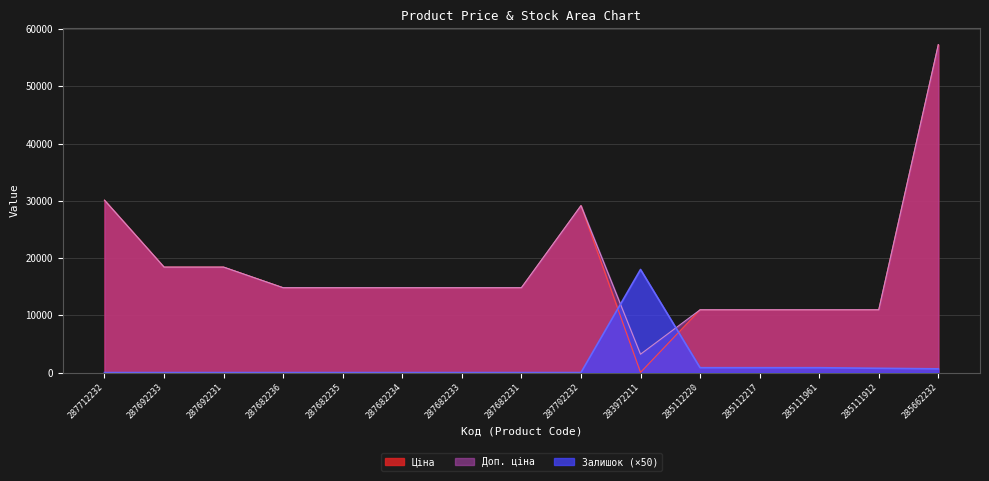

What is the average value of the Доп. ціна series?

18300.4